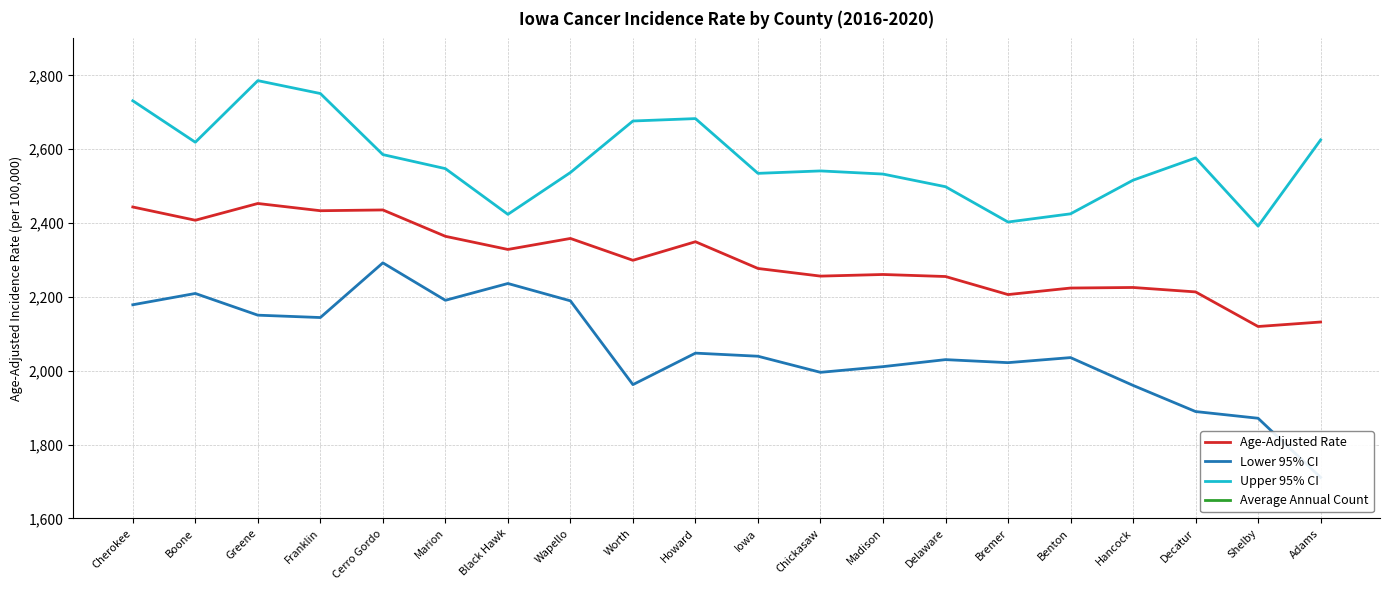

In Average Annual Count, how many points are higher than both neighbors (excluding endpoints)?

6